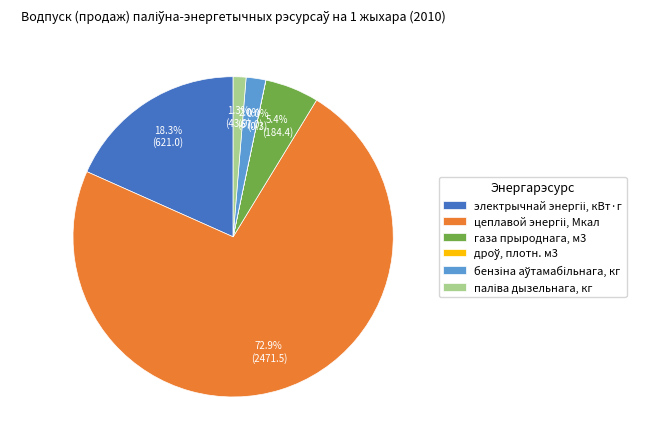

What percentage is NOT represented by бензiна аўтамабiльнага, кг?

98.0%